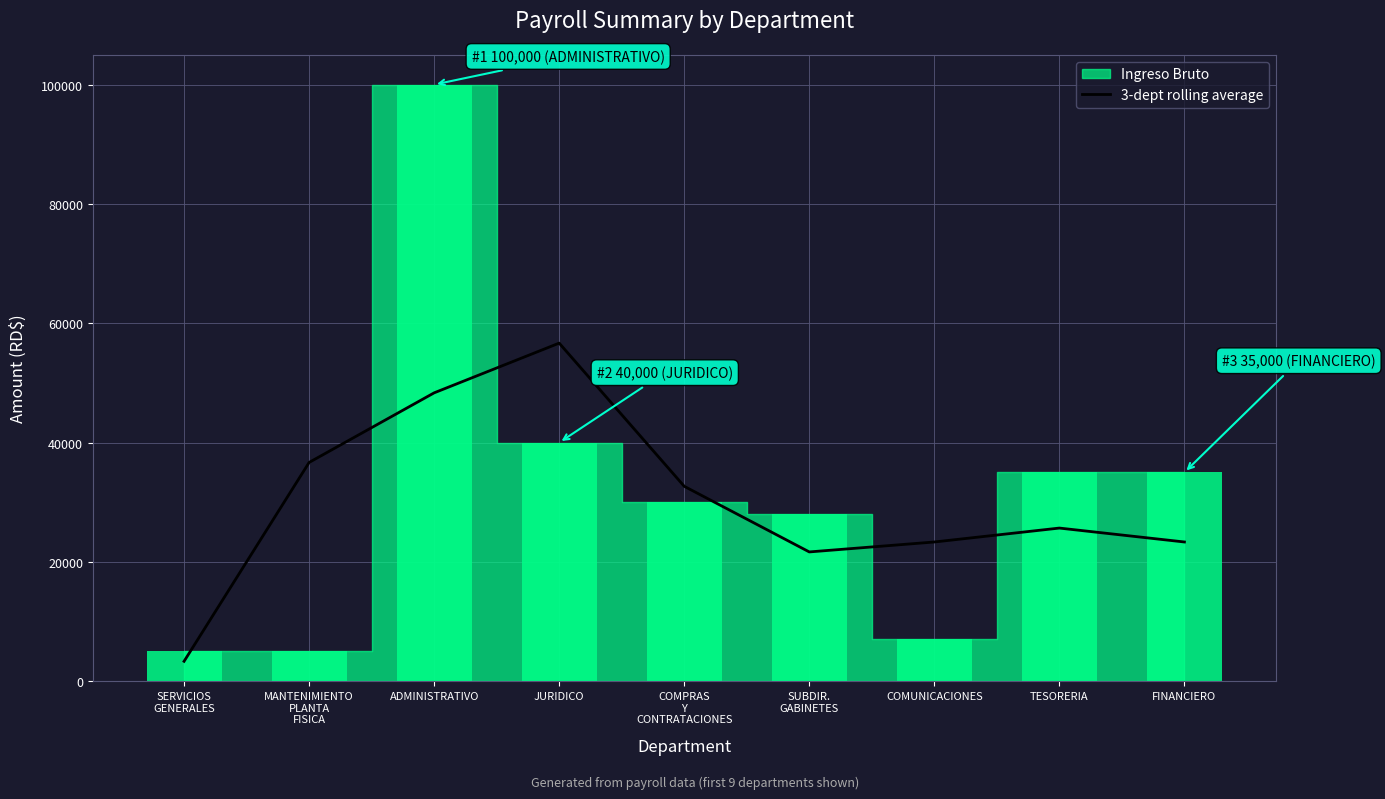

The value of 3-dept rolling average at JURIDICO is 56666.7. True or false?

True